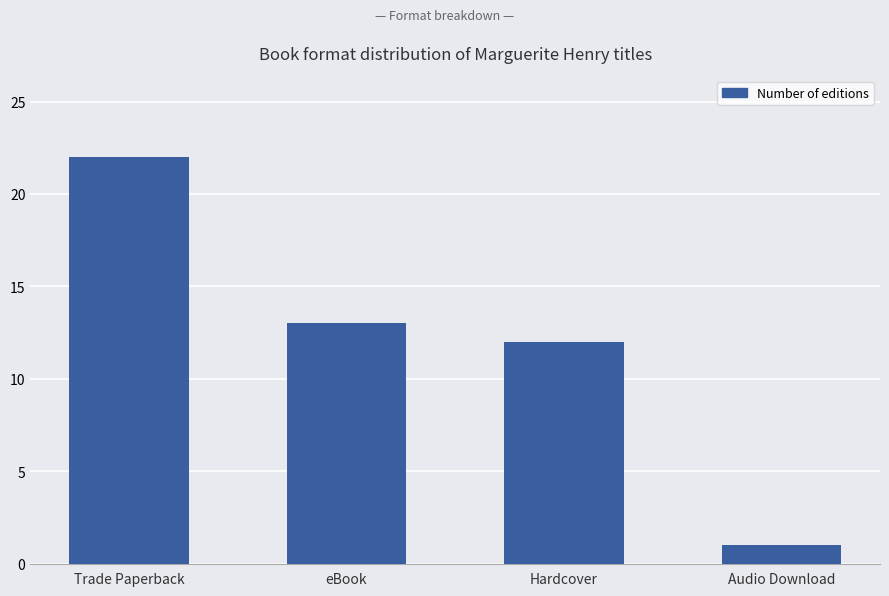

Rank the categories by value from lowest to highest.

Audio Download, Hardcover, eBook, Trade Paperback